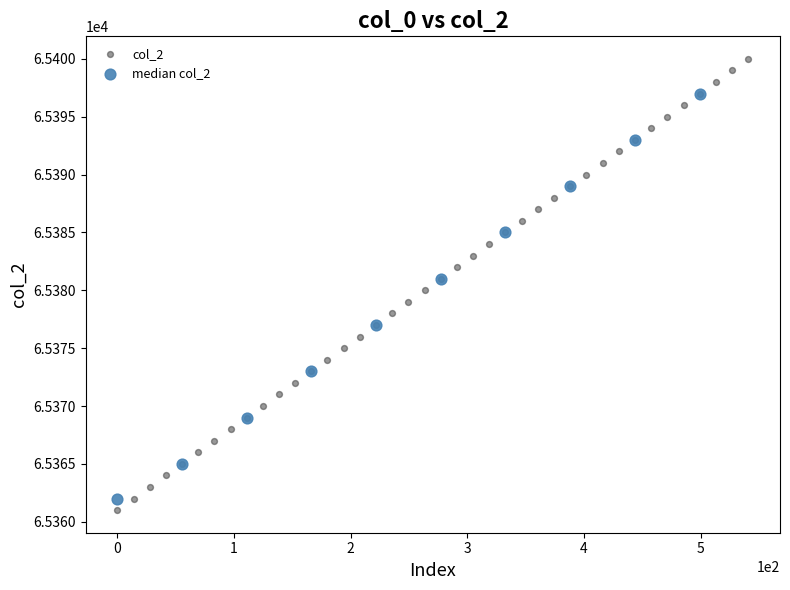

Which series has the largest Y range (max minus min)?

col_2